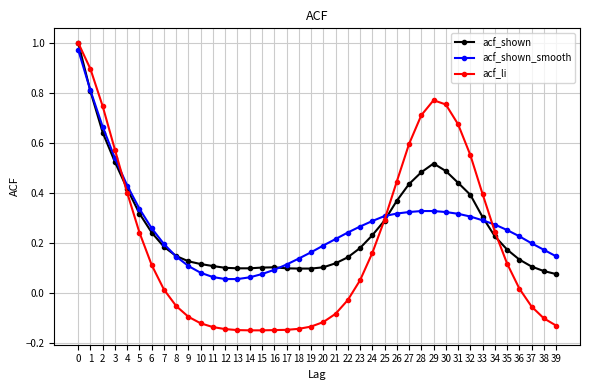

Which series has the widest spread of values?

acf_li